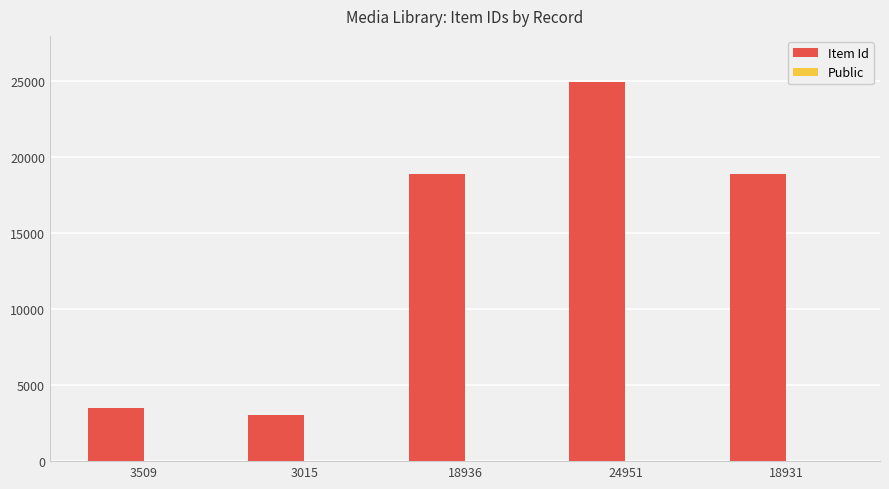

Which label corresponds to the largest value in the chart?

24951